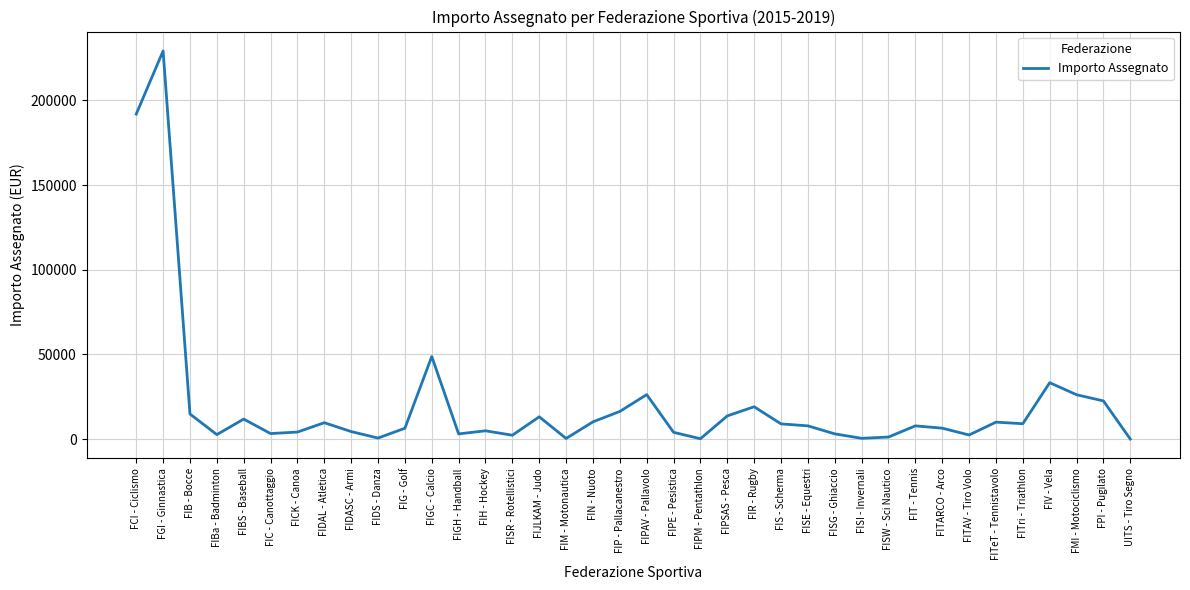

What is the sum of the values at FIDS - Danza and FISR - Rotellistici?

2872.5